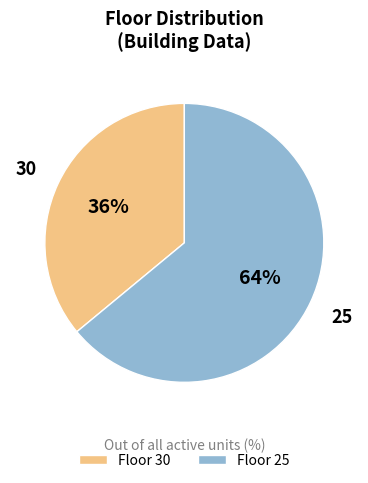

To the nearest percent, what percentage of the pie is 30?

36%